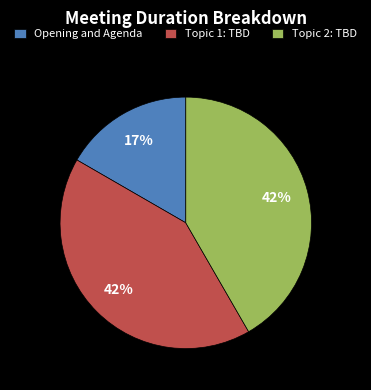

To the nearest percent, what portion does Topic 2: TBD represent?

42%